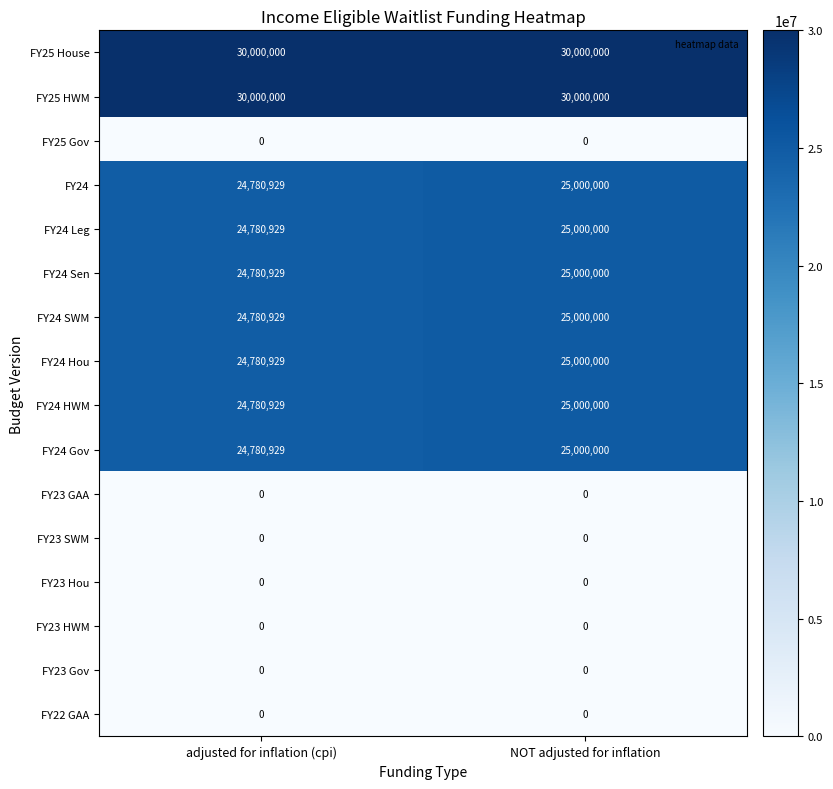

What is the spread (max minus min) of values at adjusted for inflation (cpi)?

30000000